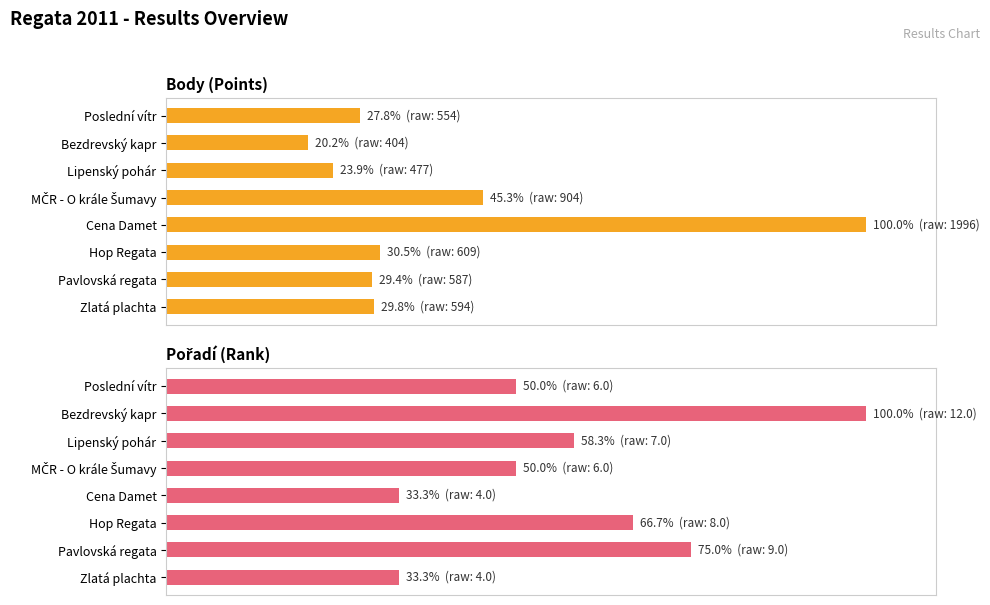

Rank the series by their maximum value, from highest to lowest.

Body, Pořadí